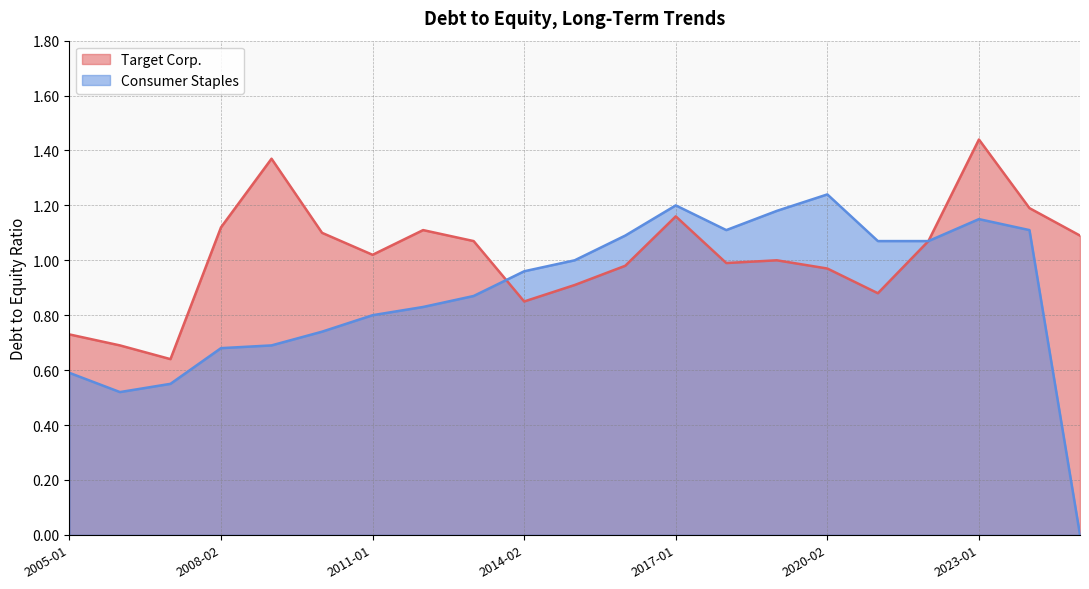

Rank the categories by Consumer Staples value from lowest to highest.

2025-02-01, 2006-01-28, 2007-02-03, 2005-01-29, 2008-02-02, 2009-01-31, 2010-01-30, 2011-01-29, 2012-01-28, 2013-02-02, 2014-02-01, 2015-01-31, 2022-01-29, 2021-01-30, 2016-01-30, 2024-02-03, 2018-02-03, 2023-01-28, 2019-02-02, 2017-01-28, 2020-02-01